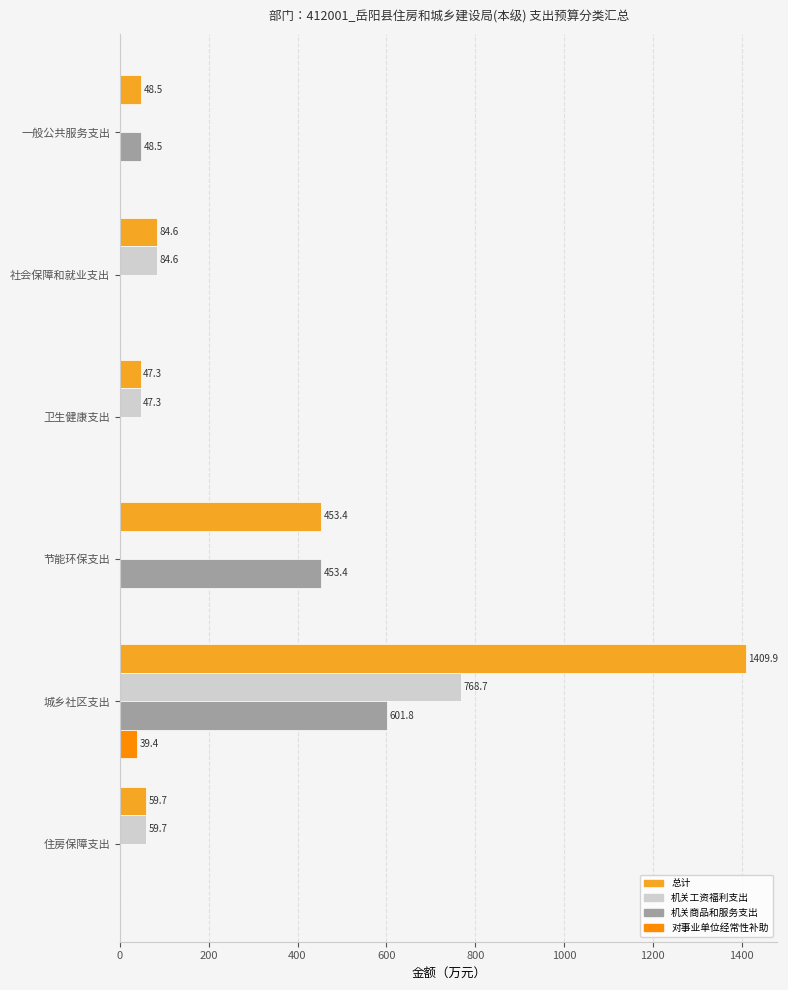

Read the 机关商品和服务支出 value at 城乡社区支出.

601.8